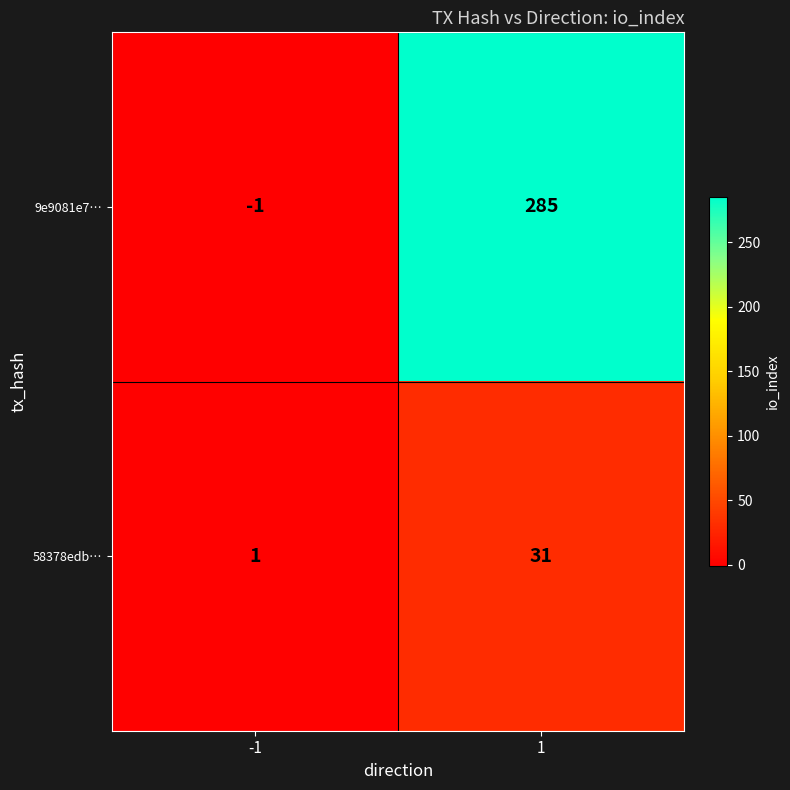

Count the number of categories in the chart.

2